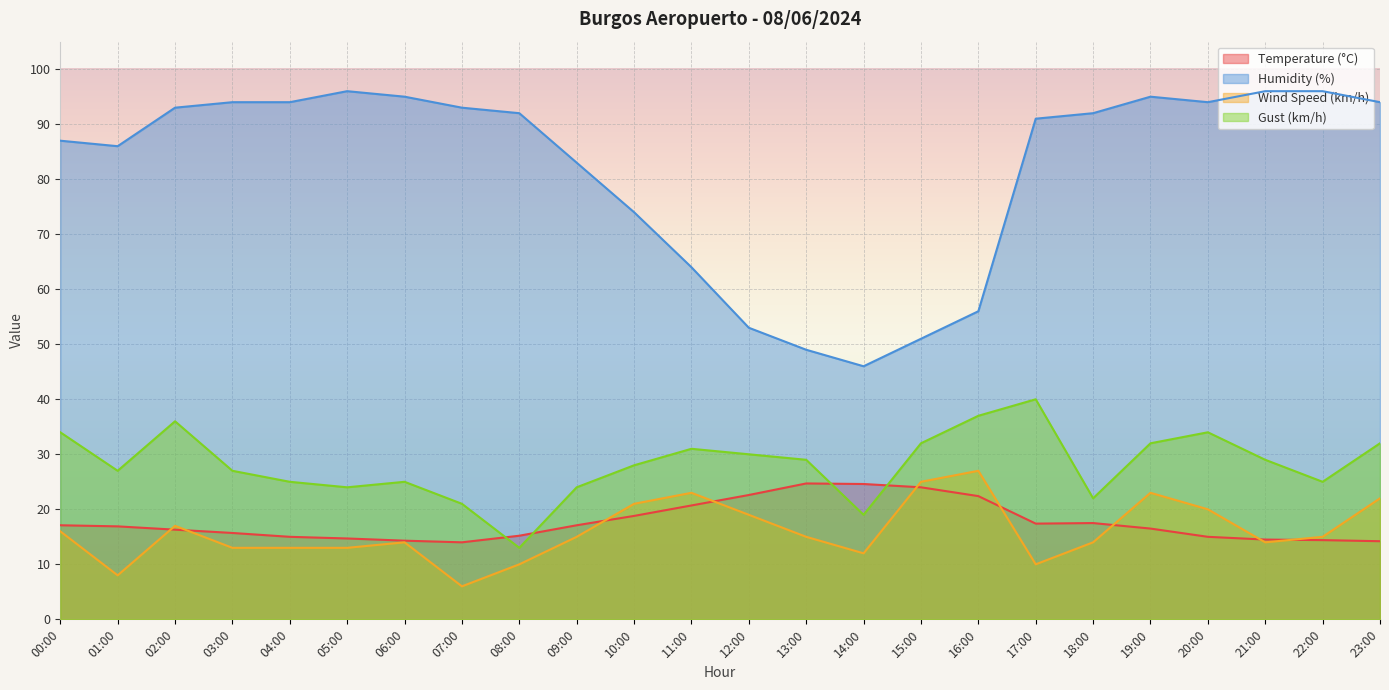

Does the chart display data point markers on the line(s)?

No